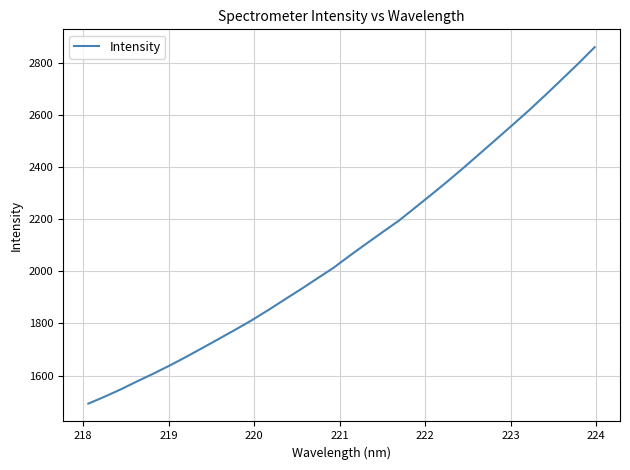

What is the smallest value displayed?

1492.1